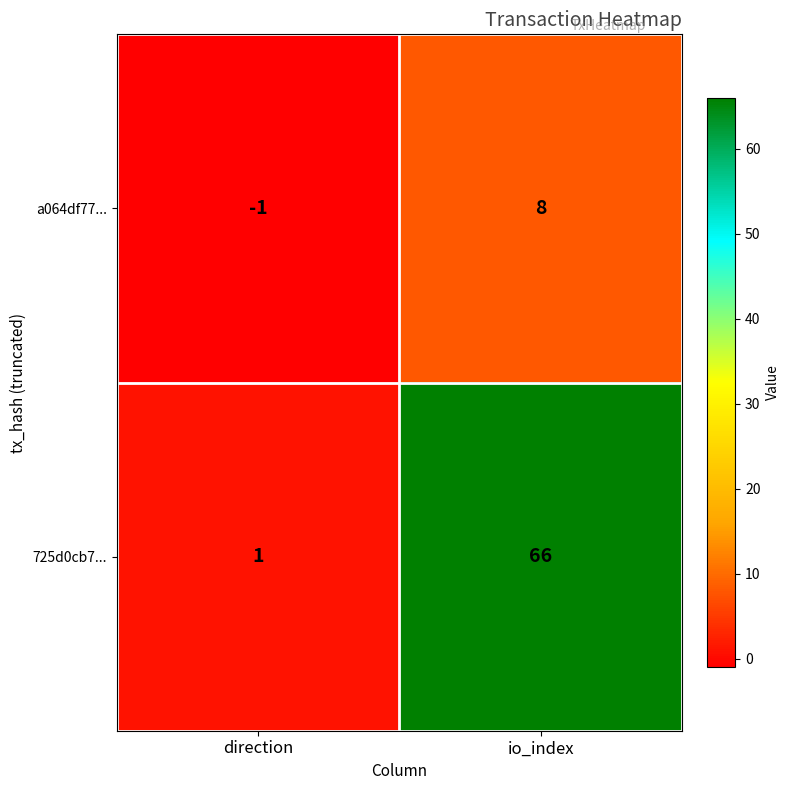

Reading left to right, list all the values displayed in this chart.

a064df77...: -1	8
725d0cb7...: 1	66